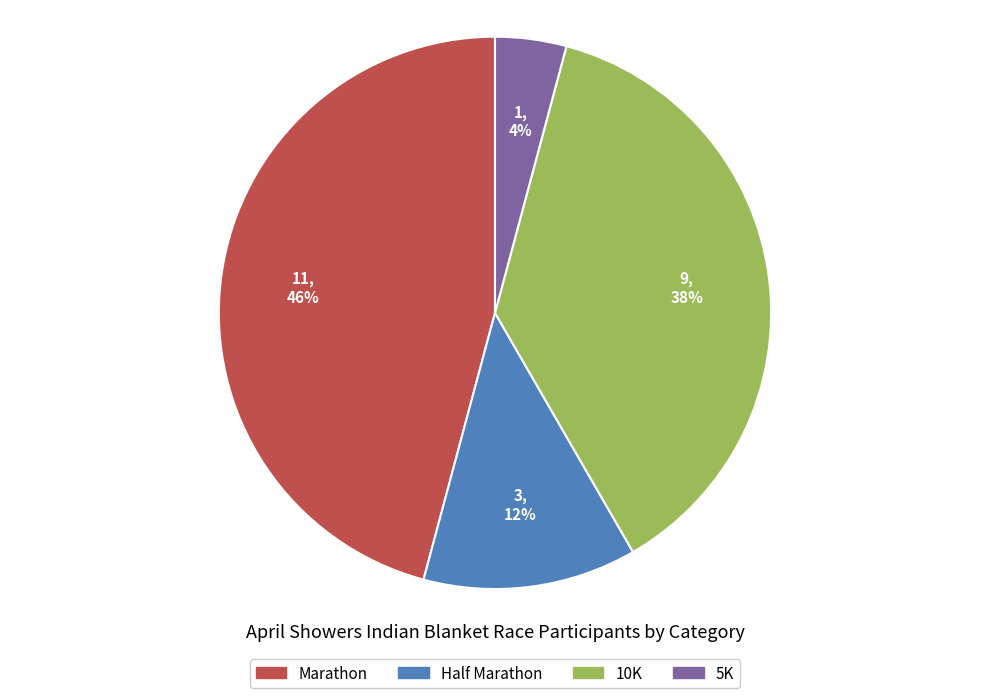

Count the number of slices in the pie.

4